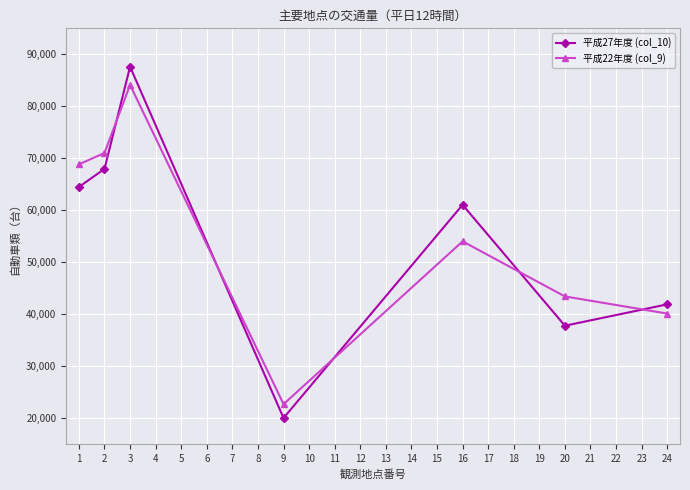

Reading left to right, what are all the values shown in this chart?

平成27年度 (col_10): 64464	67948	87610	19996	61030	37763	41872
平成22年度 (col_9): 68823	71007	84110	22665	53999	43402	40102